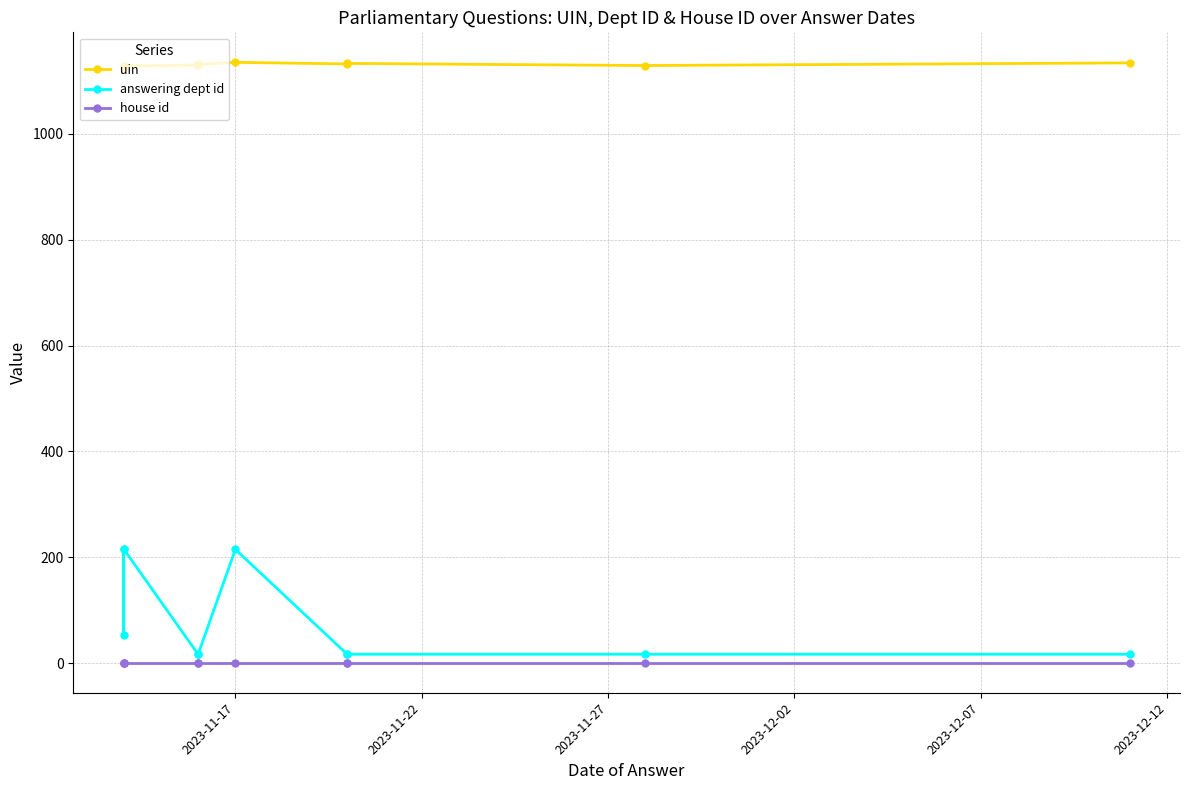

Which has a higher value, 2023-12-02 or 2023-11-22?

2023-12-02